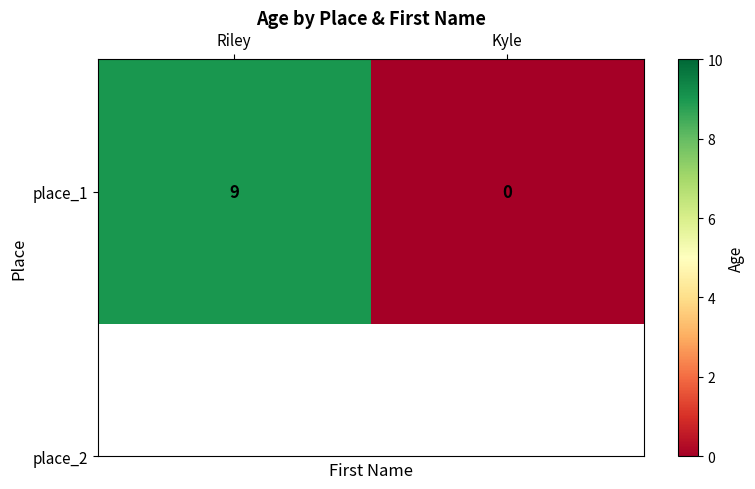

List the labels in order of value, smallest first.

Kyle, Riley